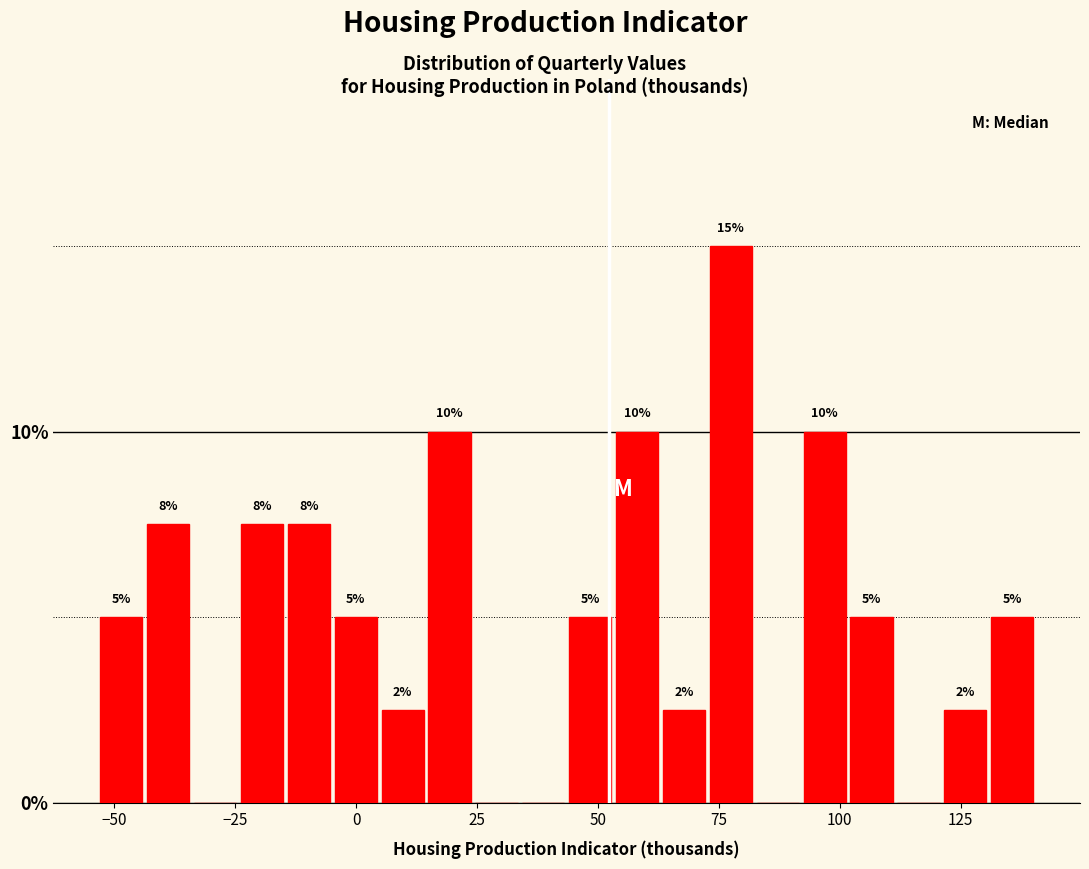

Around what value on the x-axis is the tallest bar? Give the approximate position of its centre, as read against the axis.

75